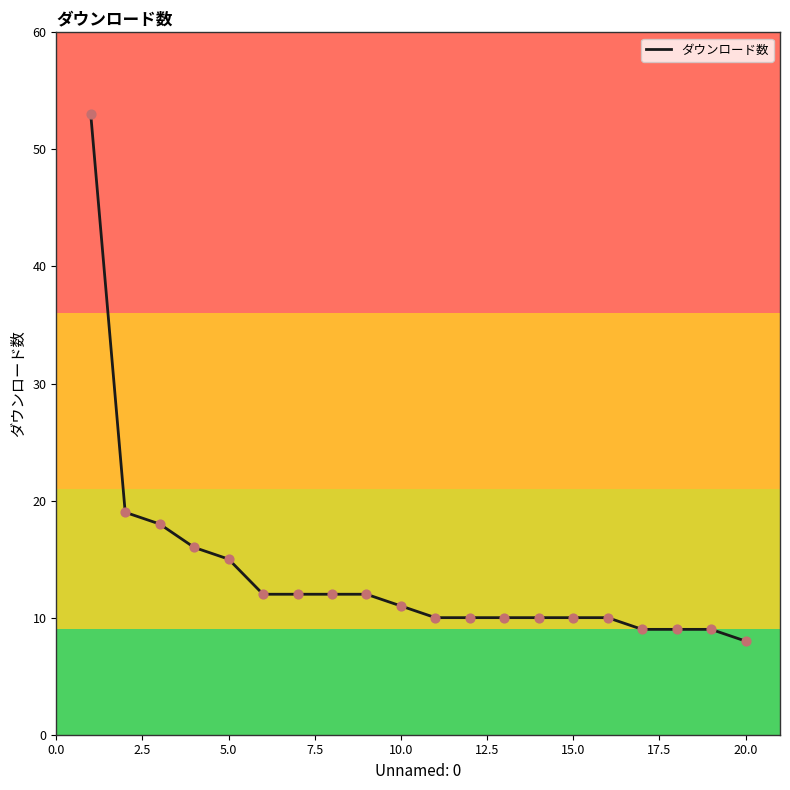

What is the difference between the maximum and minimum values?

45